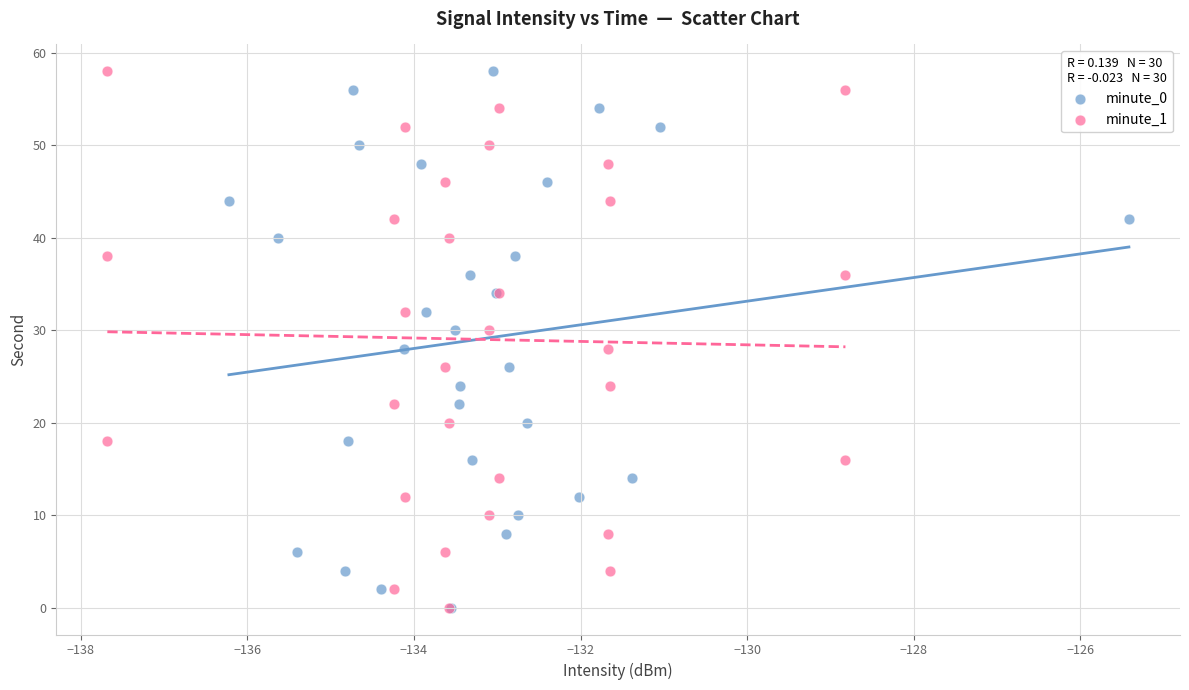

What are all the series names shown in the legend?

minute_0, minute_1